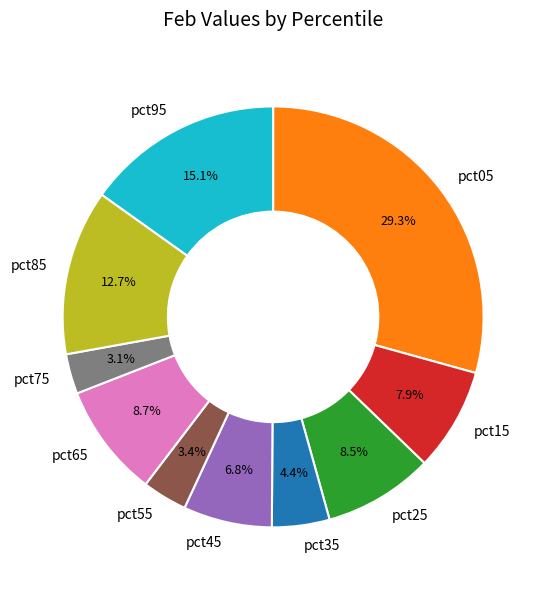

Do pct45 and pct05 together represent more than half of the pie?

No